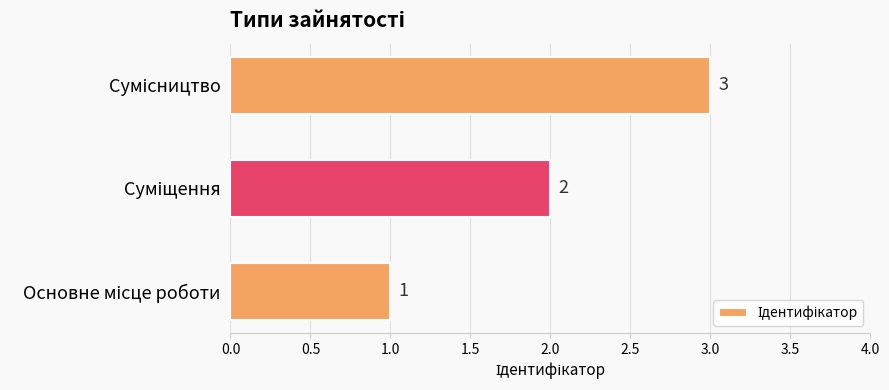

What is the sum of all values?

6